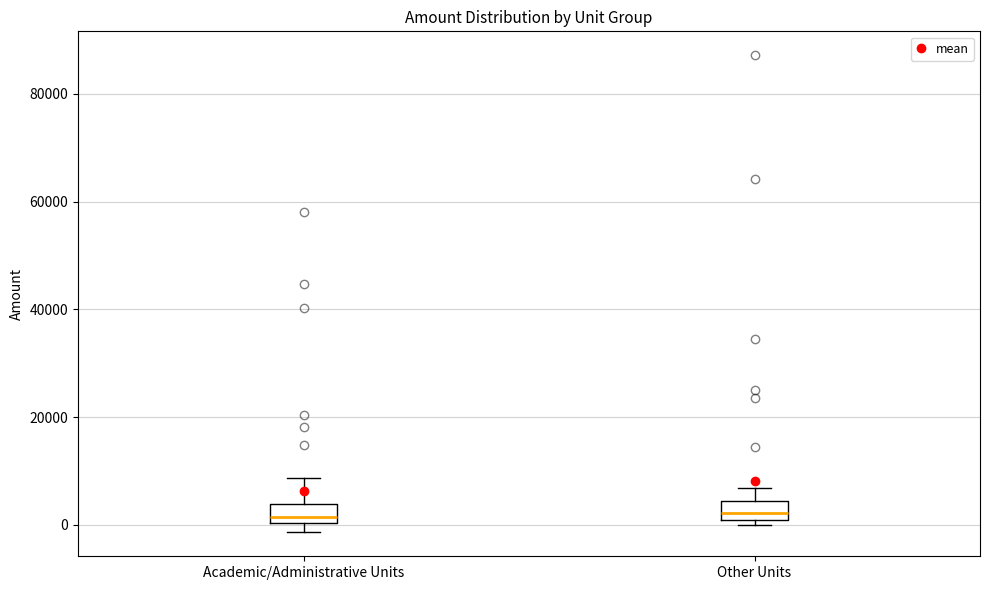

Reading left to right, transcribe this box plot: for each box, give where its median line is, the range the box spans, and where its two whiskers end, as read against the y-axis. The values are not printed on the chart, so give them approximately, as read against the axis.

Academic/Administrative Units: median 2000, box 0 to 4000, whiskers -2000 to 8000
Other Units: median 2000, box 0 to 4000, whiskers 0 (just below the box's lower edge) to 6000